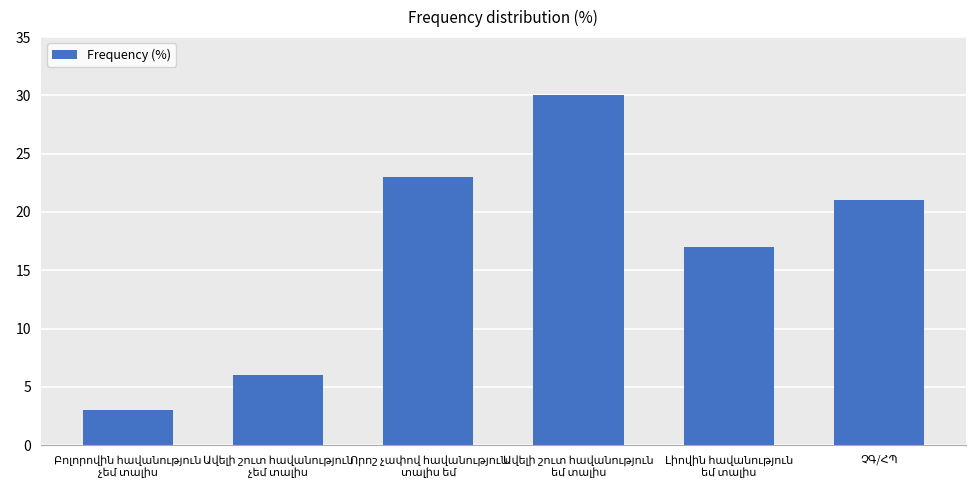

Reading left to right, what are all the values shown in this chart?

3	6	23	30	17	21